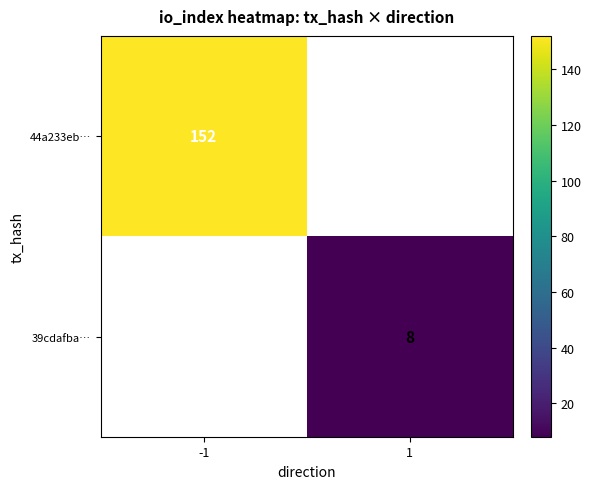

Is it true that 39cdafba… equals 12 at 1?

False